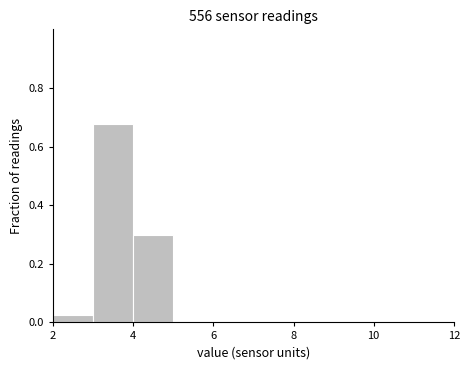

What is the height of the bar covering 3 to 4 on the x-axis? The values are not printed on the chart, so give them approximately, as read against the axis.

0.68